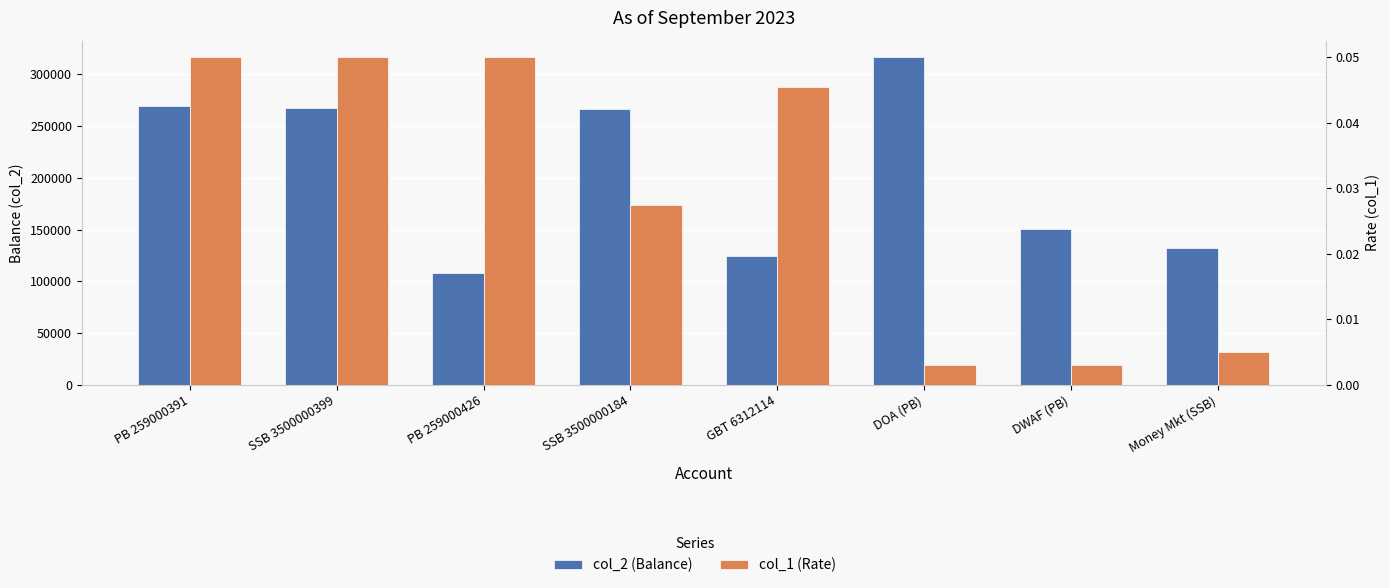

At how many categories does at least one series exceed 193935?

4